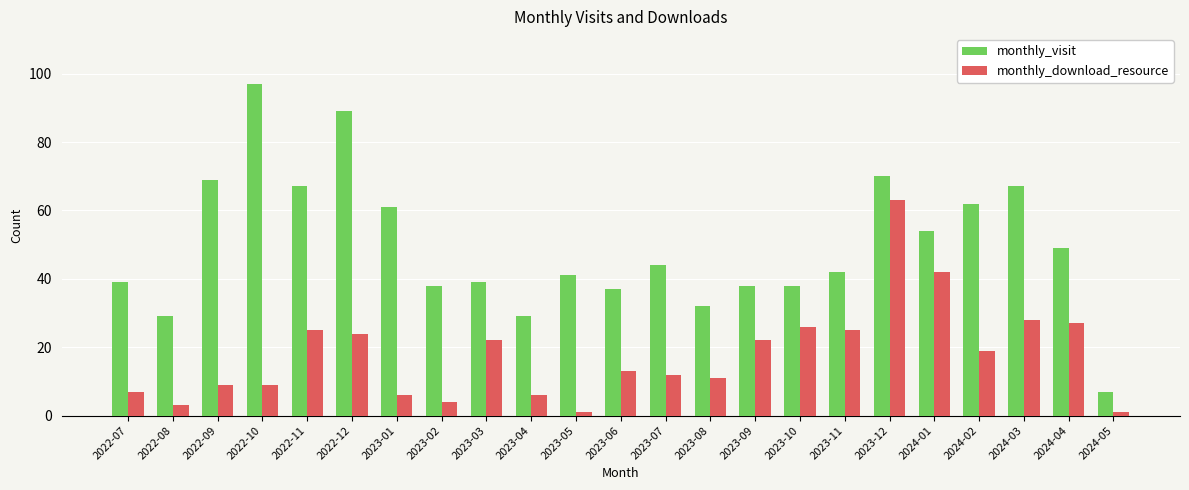

The monthly_visit series shows 62 at 2024-02. True or false?

True